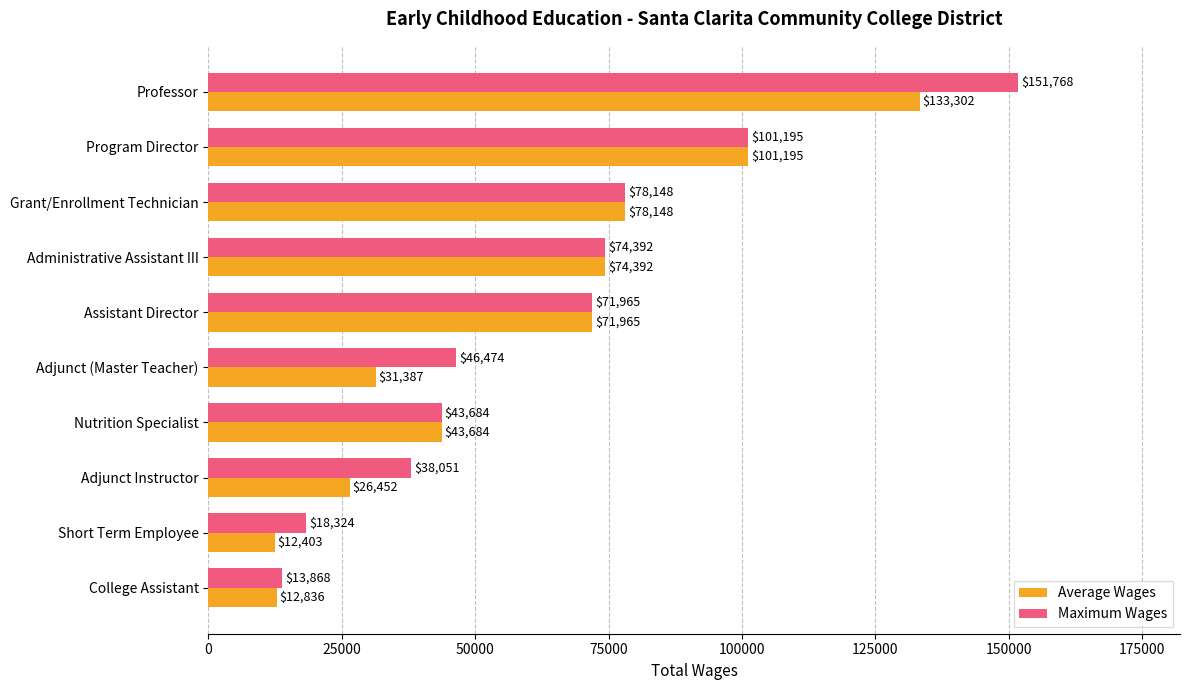

Is the value of Maximum Wages at Administrative Assistant III greater than the value of Average Wages at Short Term Employee?

Yes